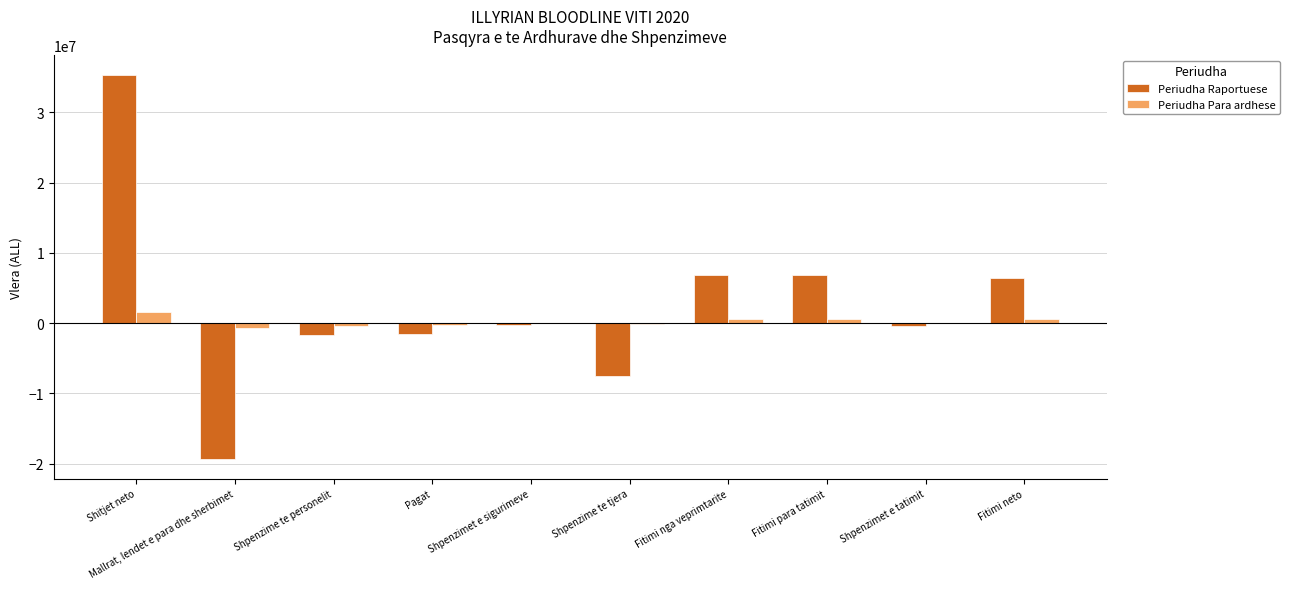

True or false: Periudha Raportuese has a value of -7462648 at Shpenzime te tjera.

True